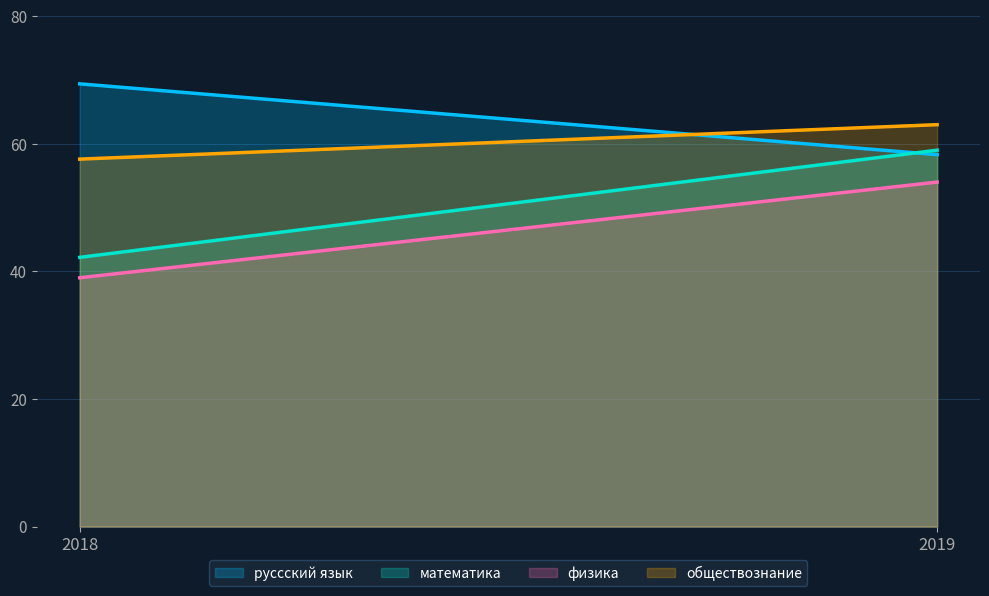

At 2018, list the series in order from smallest to largest.

физика, математика, обществознание, руссский язык